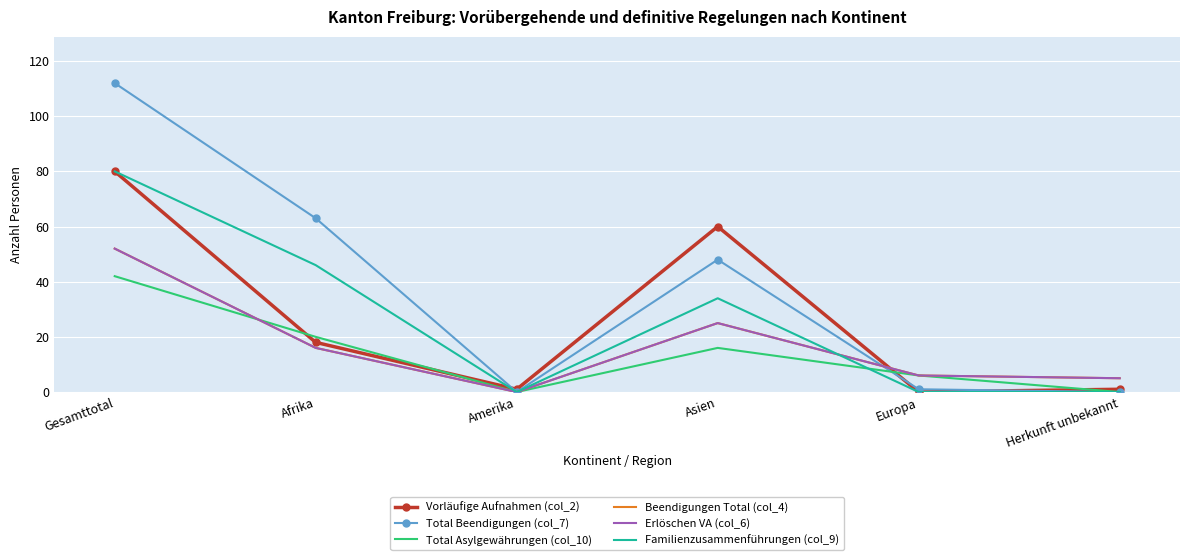

In Familienzusammenführungen (col_9), how many points are higher than both neighbors (excluding endpoints)?

1